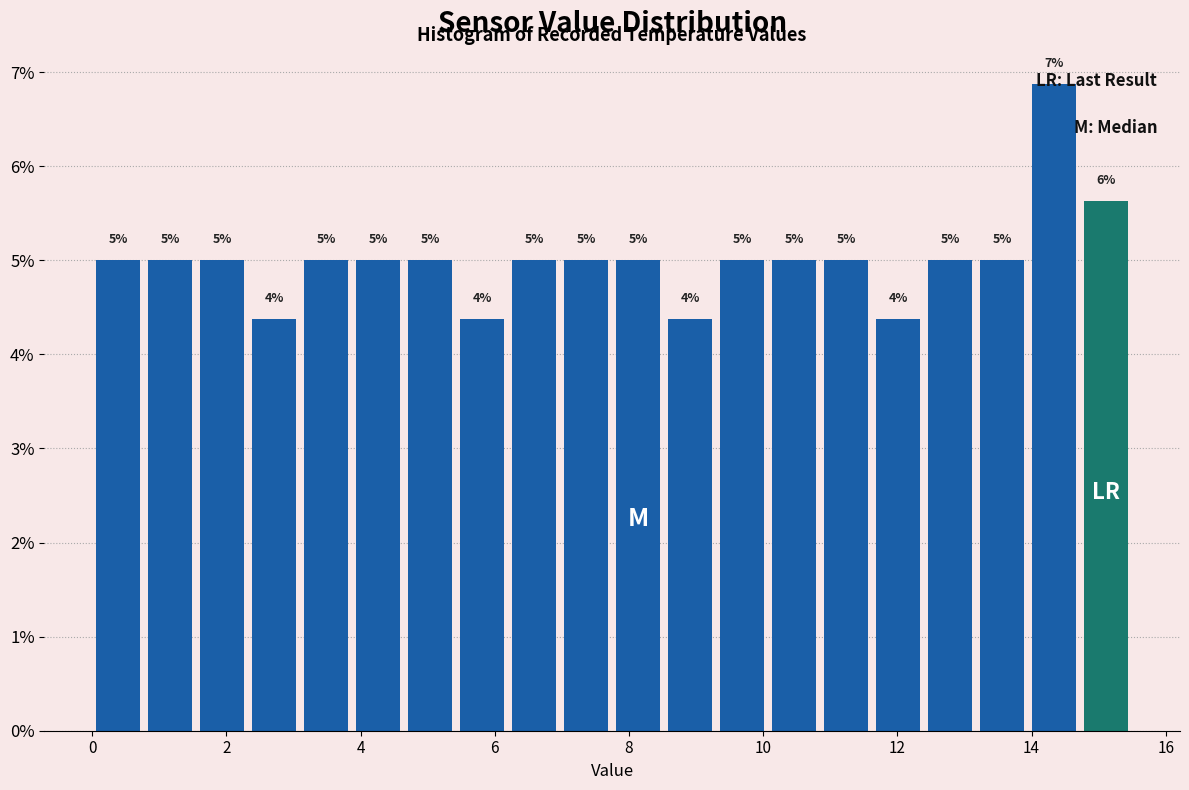

Around what value on the x-axis is the tallest bar? Give the approximate position of its centre, as read against the axis.

14.4